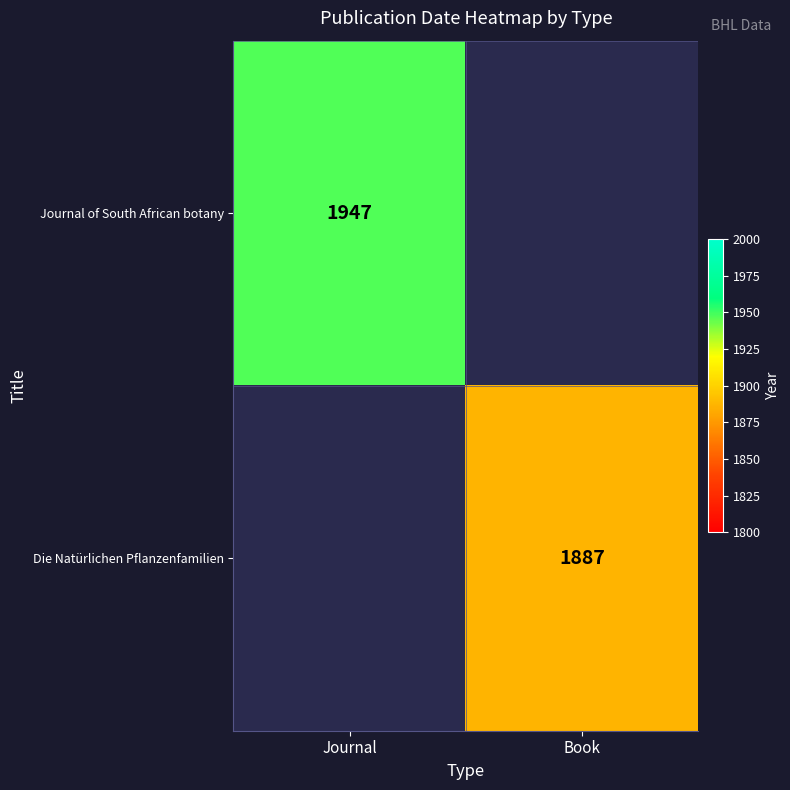

At which category does the chart reach its peak across all series?

Journal